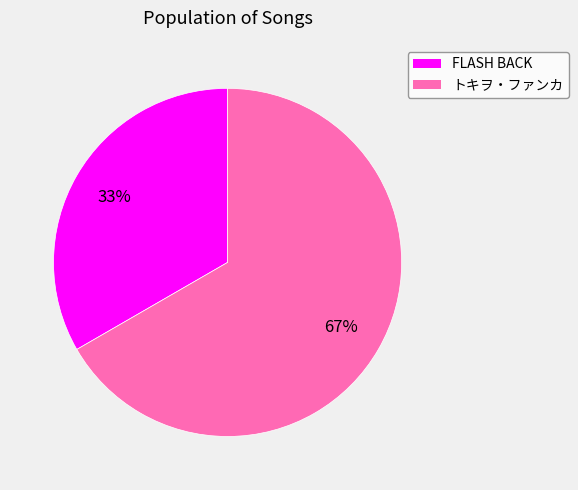

Which has a higher value, トキヲ・ファンカ or FLASH BACK?

トキヲ・ファンカ